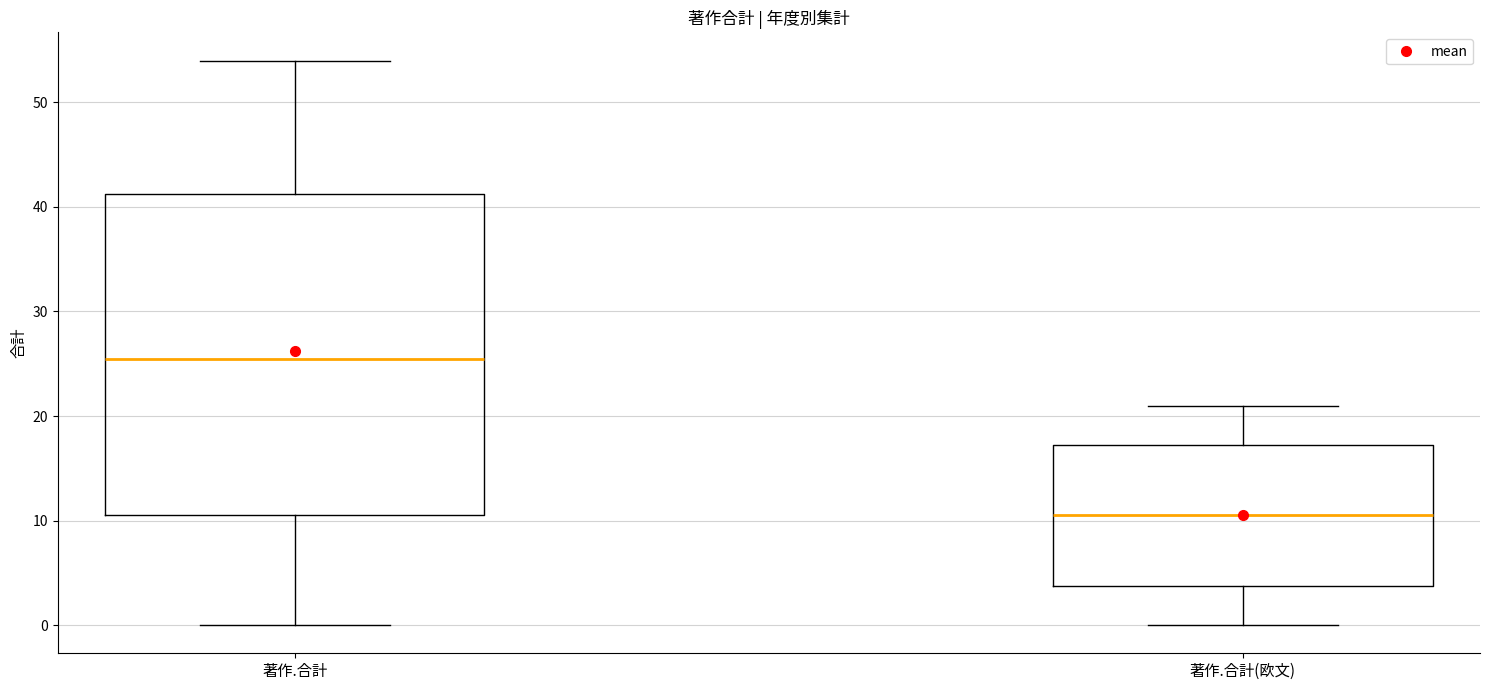

Reading left to right, read every box against the y-axis: the position of its median line, the range the box covers, and the ends of its whiskers. The values are not printed on the chart, so give them approximately, as read against the axis.

著作.合計: median 26, box 11 to 41, whiskers 0 to 54
著作.合計(欧文): median 11, box 4 to 17, whiskers 0 to 21